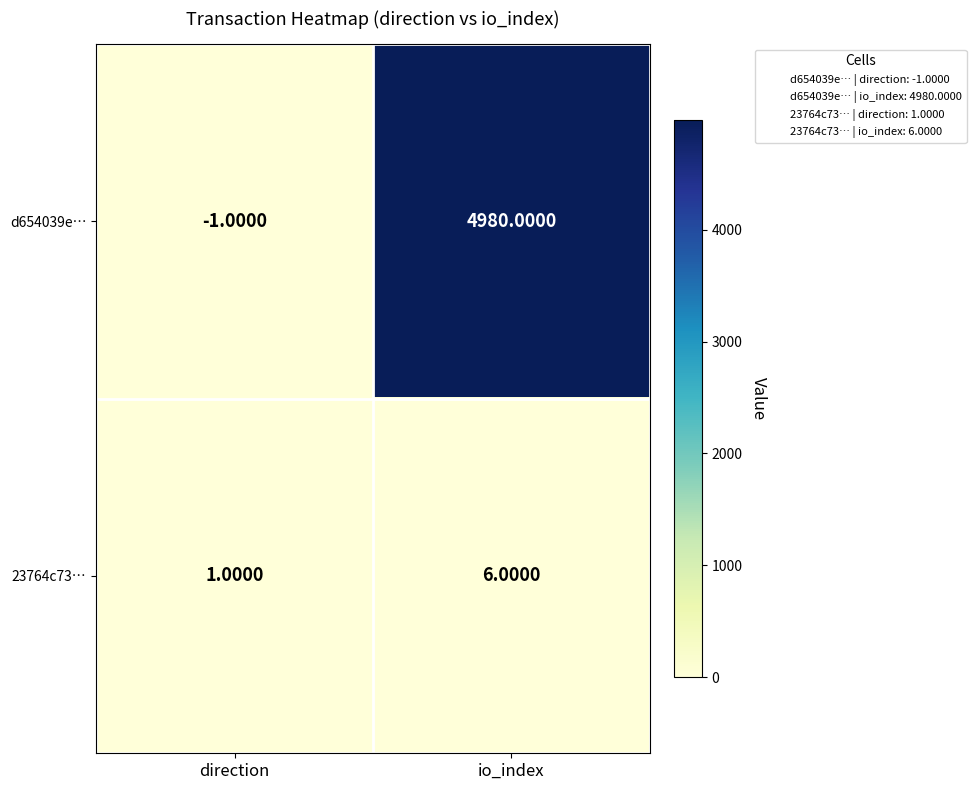

Where is 23764c73… nearest to the value 3?

direction